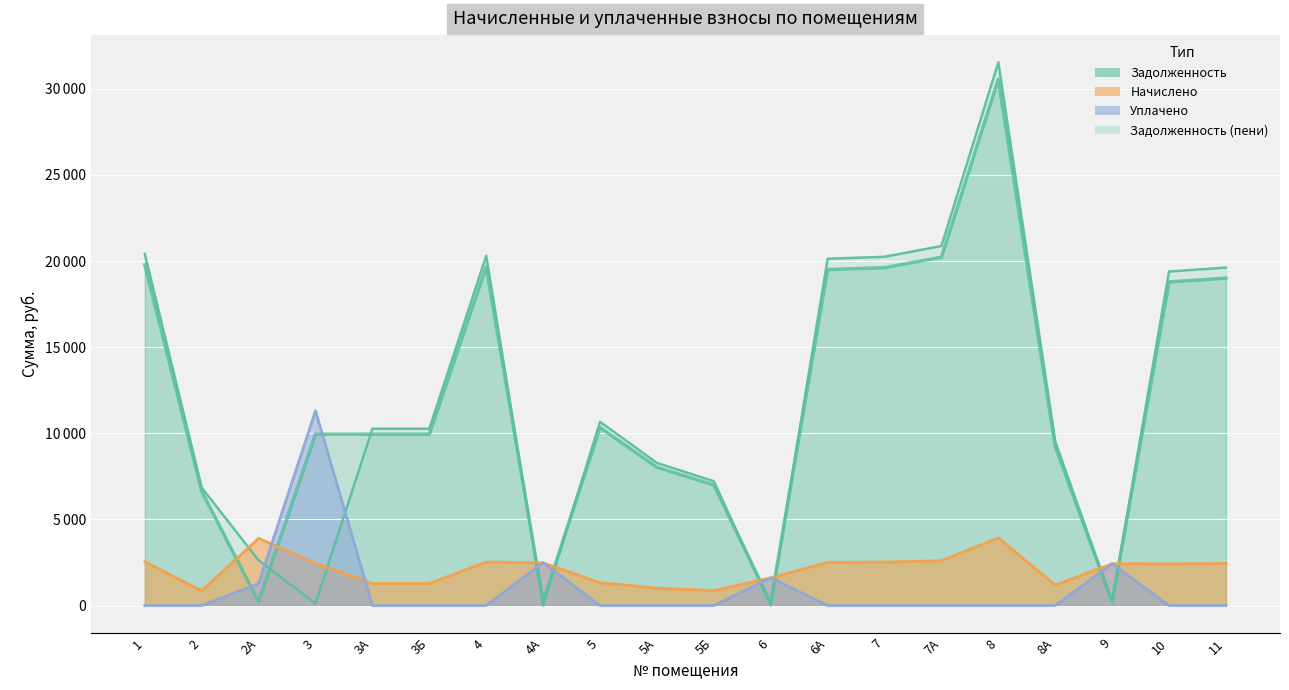

Count the number of data series in this chart.

4